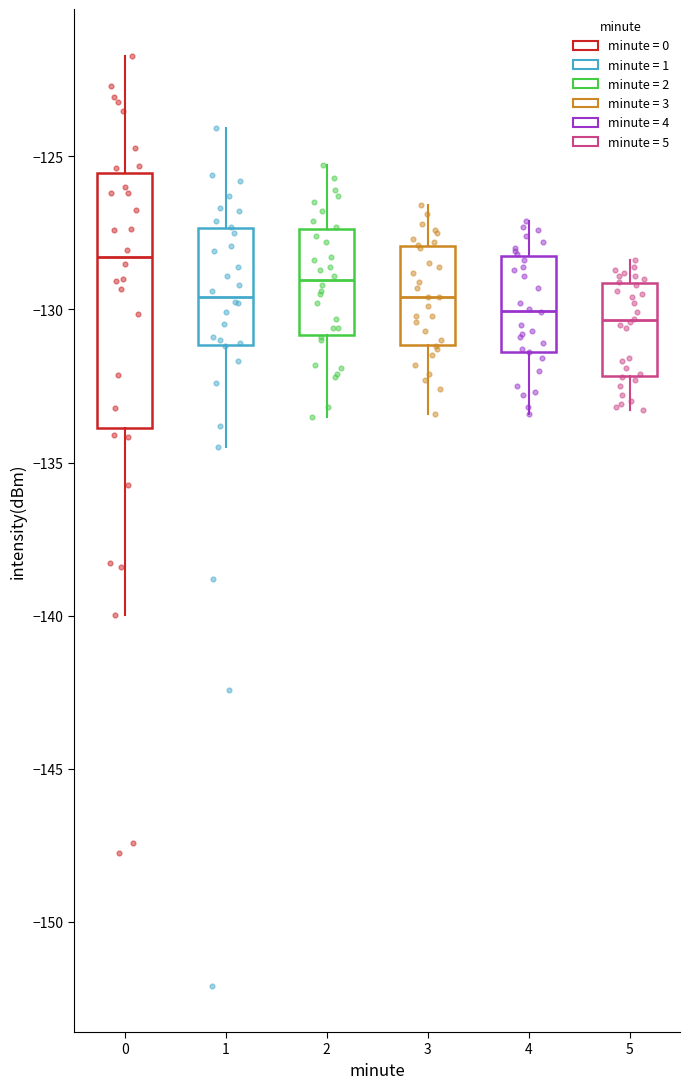

Where does the median line of the box at x = 3 sit on the y-axis? The values are not printed on the chart, so give them approximately, as read against the axis.

-129.5